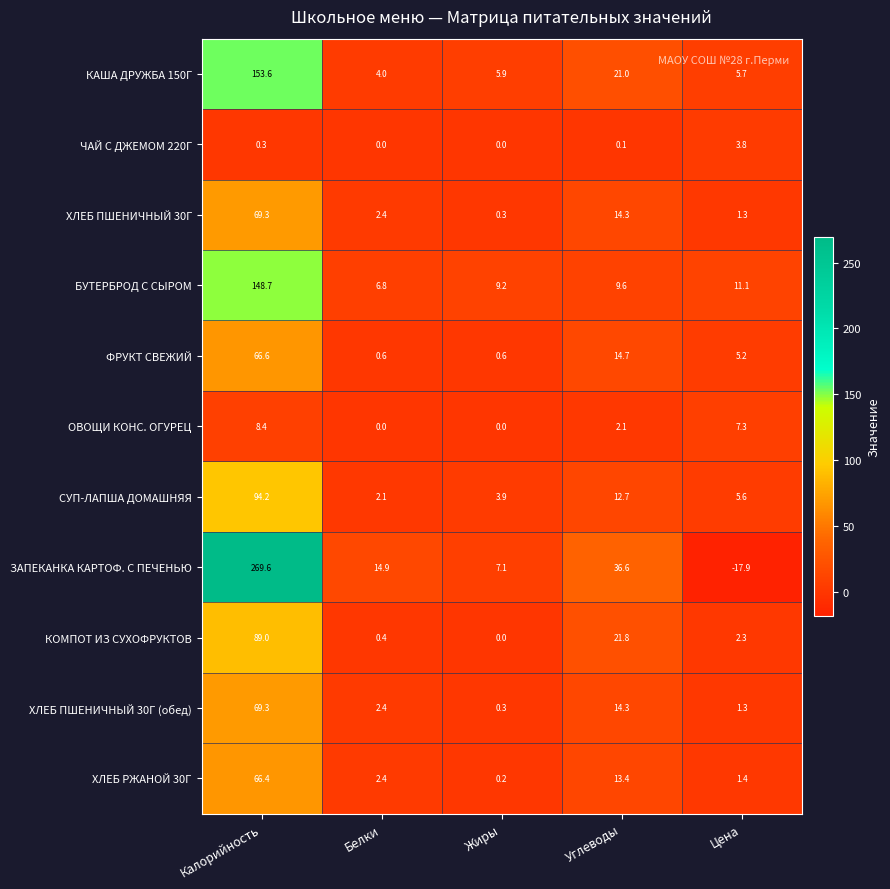

What is the difference between the second highest and minimum values in the ФРУКТ СВЕЖИЙ series?

14.1